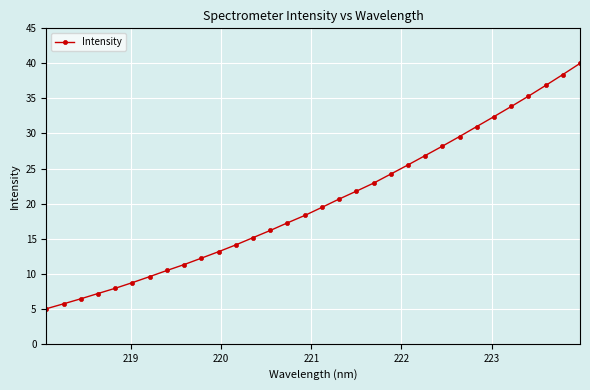

What is the difference between the maximum and minimum values?

35.0